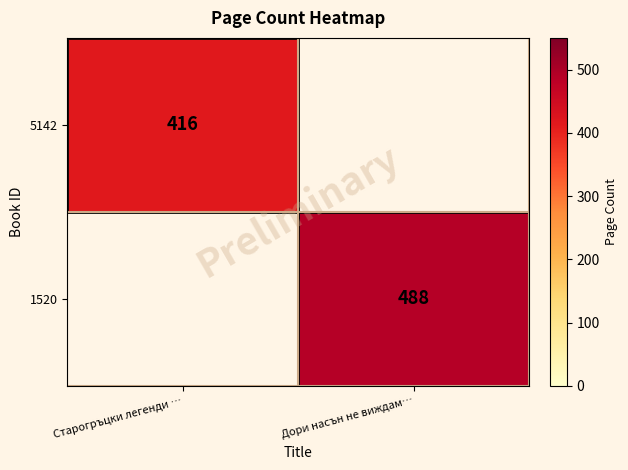

At how many categories does at least one series exceed 476?

1